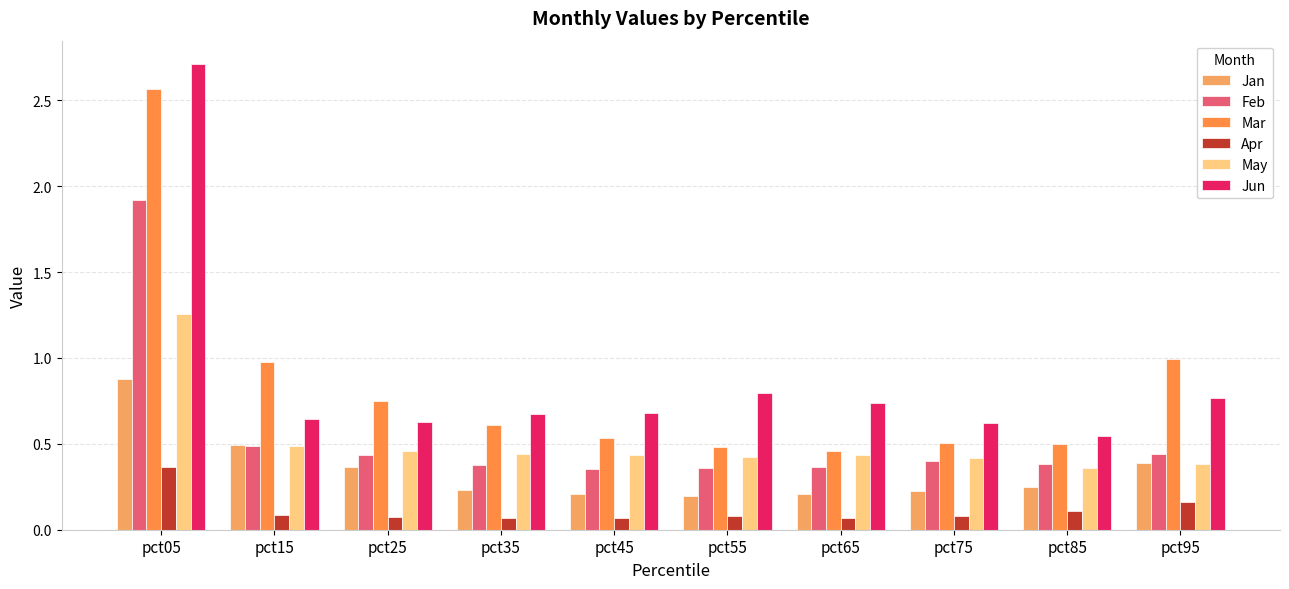

Is it true that Mar equals 1.0 at pct25?

False